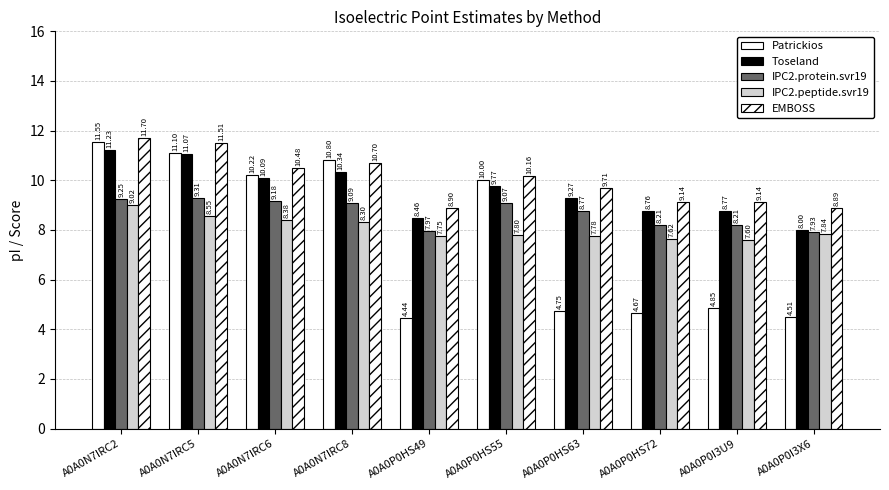

What is the sum of the EMBOSS values at A0A0P0HS72 and A0A0P0HS49?

18.0